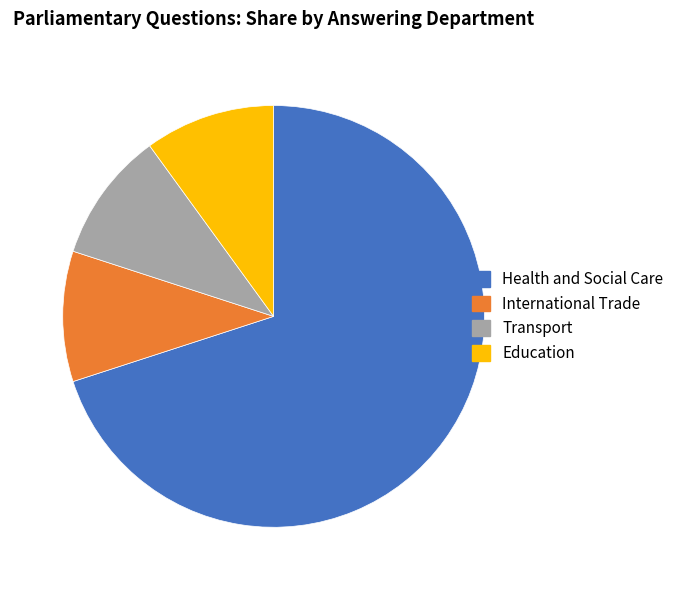

Which category has the biggest portion of the pie?

Health and Social Care